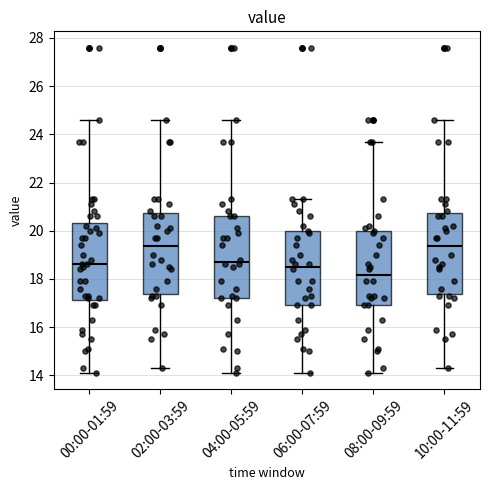

Reading left to right, read every box against the y-axis: the position of its median line, the range the box covers, and the ends of its whiskers. The values are not printed on the chart, so give them approximately, as read against the axis.

00:00-01:59: median 18.6, box 17.2 to 20.4, whiskers 14.2 to 24.6
02:00-03:59: median 19.4, box 17.4 to 20.8, whiskers 14.4 to 24.6
04:00-05:59: median 18.8, box 17.2 to 20.6, whiskers 14.2 to 24.6
06:00-07:59: median 18.6, box 17.0 to 20.0, whiskers 14.2 to 21.4
08:00-09:59: median 18.2, box 17.0 to 20.0, whiskers 14.2 to 23.8
10:00-11:59: median 19.4, box 17.4 to 20.8, whiskers 14.4 to 24.6